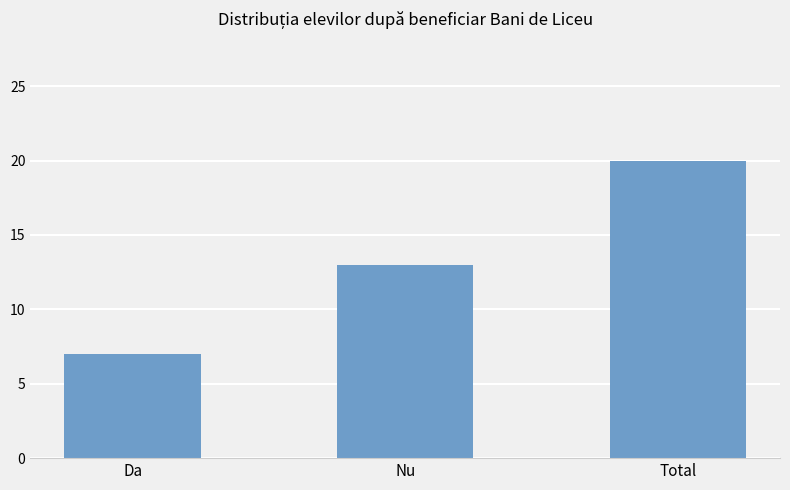

Reading left to right, transcribe all the data shown in this chart.

Da=7	Nu=13	Total=20